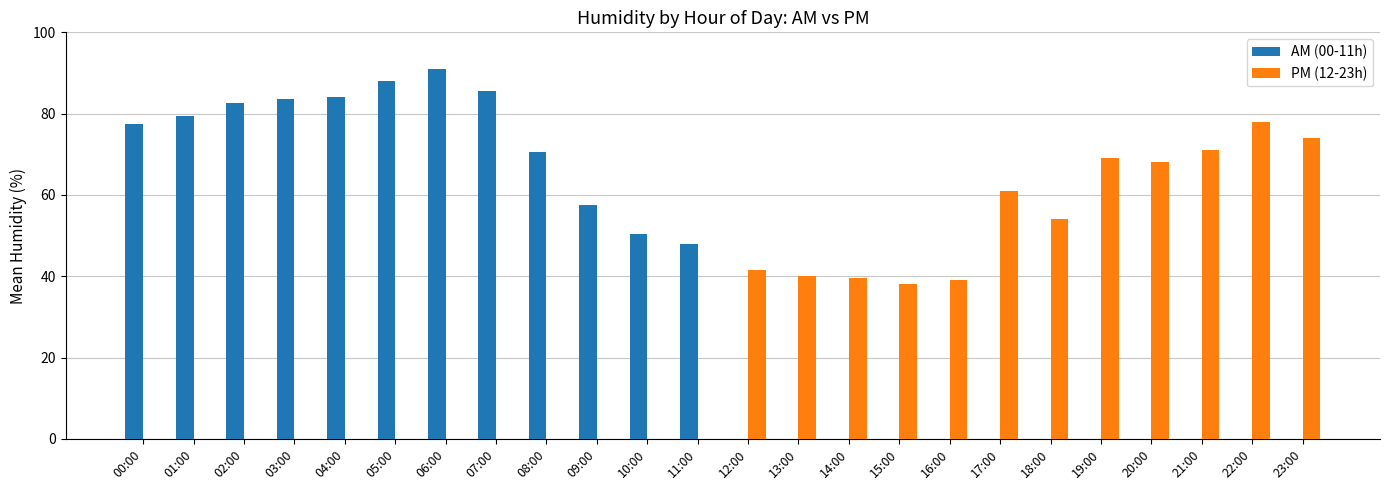

How many categories are shown in the chart?

24